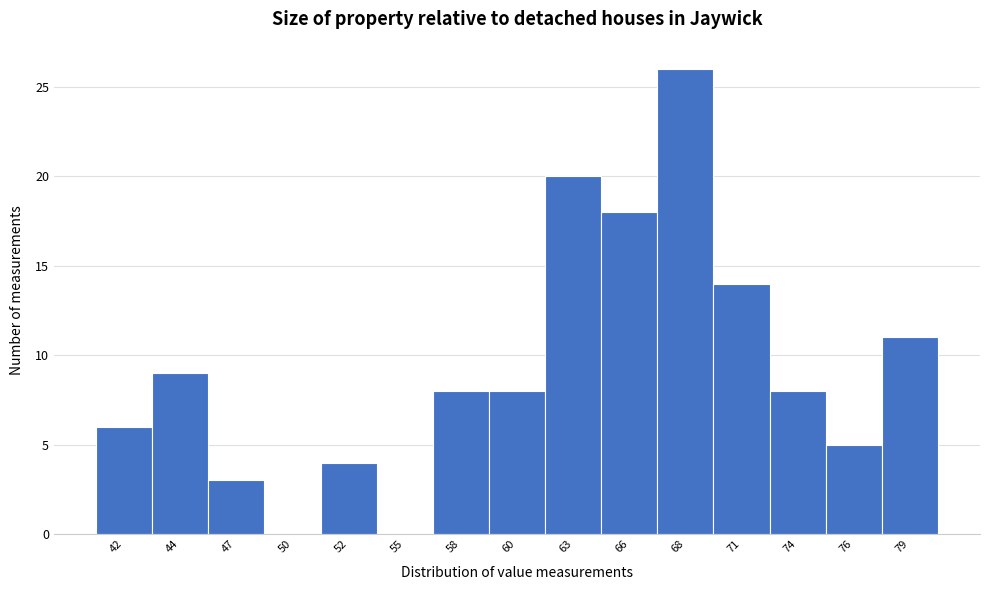

Reading left to right, what are all the values shown in this chart?

42=6	44=9	47=3	50=0	52=4	55=0	58=8	60=8	63=20	66=18	68=26	71=14	74=8	76=5	79=11